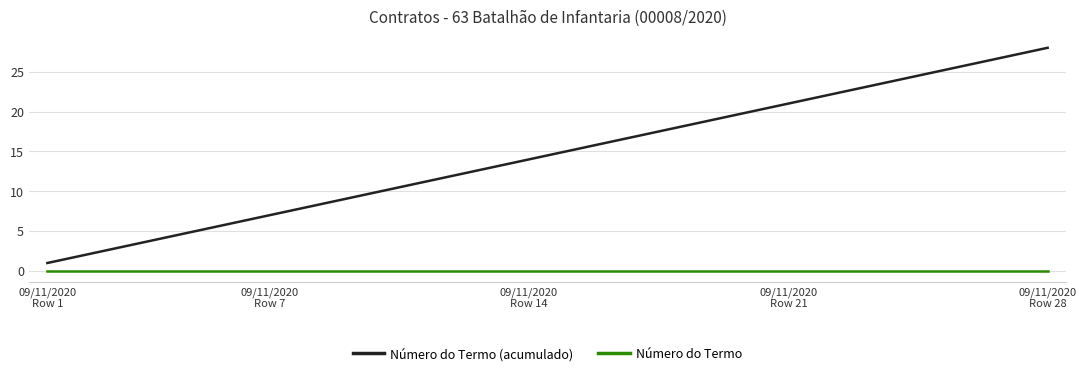

What is the minimum value for Número do Termo (acumulado)?

1